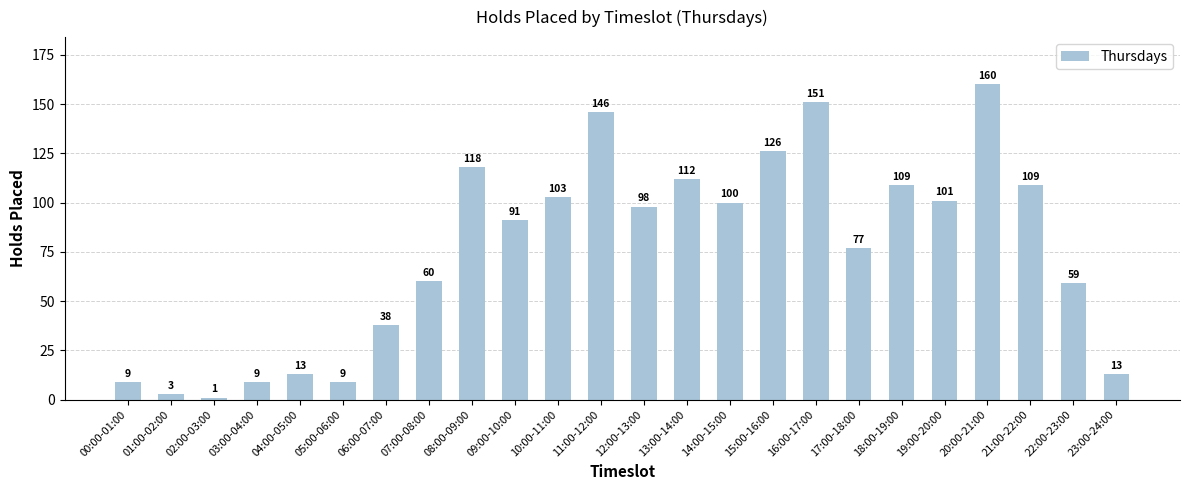

Between 13:00-14:00 and 08:00-09:00, which is larger?

08:00-09:00